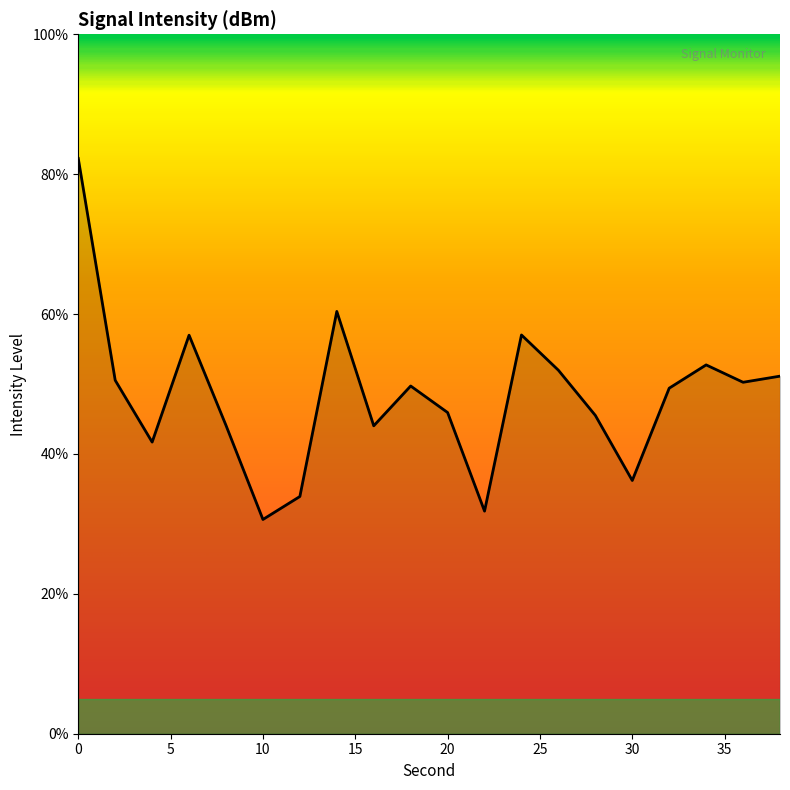

What is the maximum value shown in the chart?

82.2